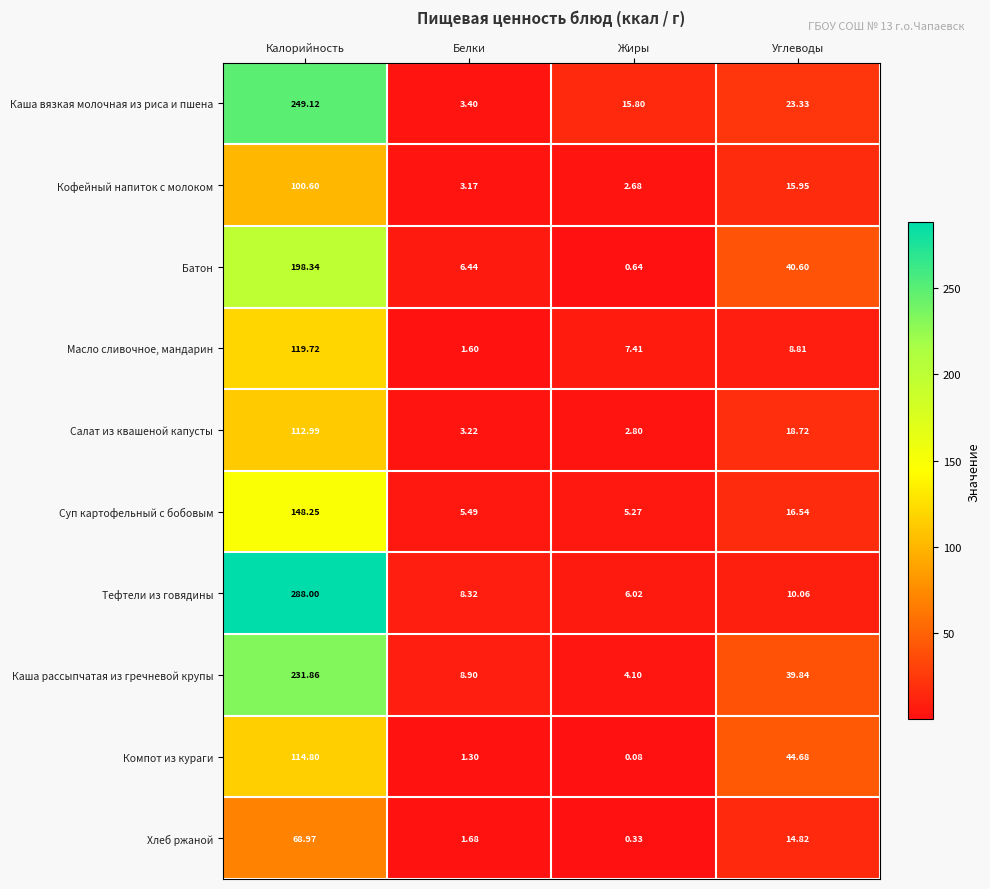

At which label does Кофейный напиток с молоком first exceed 15?

Калорийность